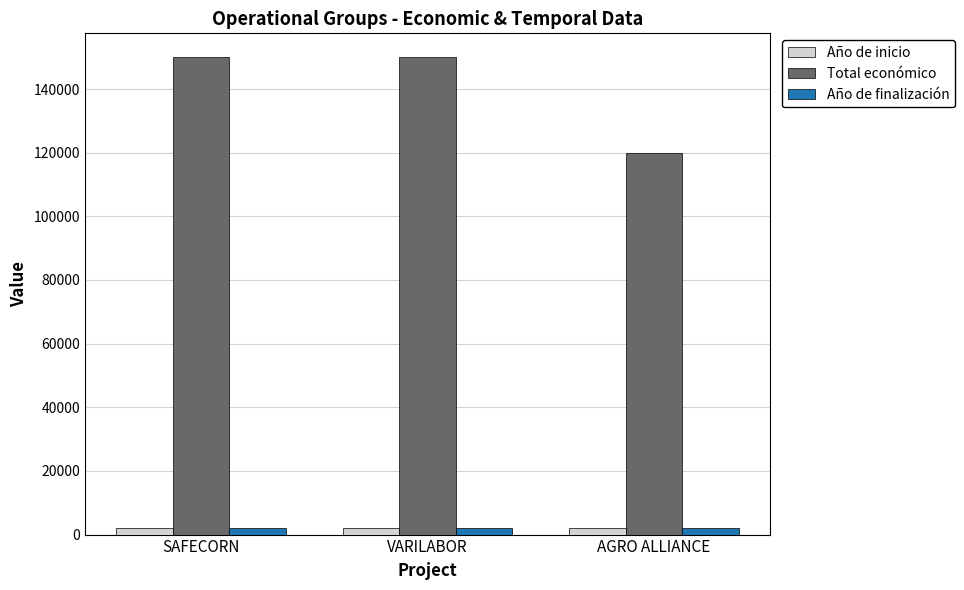

What is the sum of the Total económico values at SAFECORN and AGRO ALLIANCE?

270000